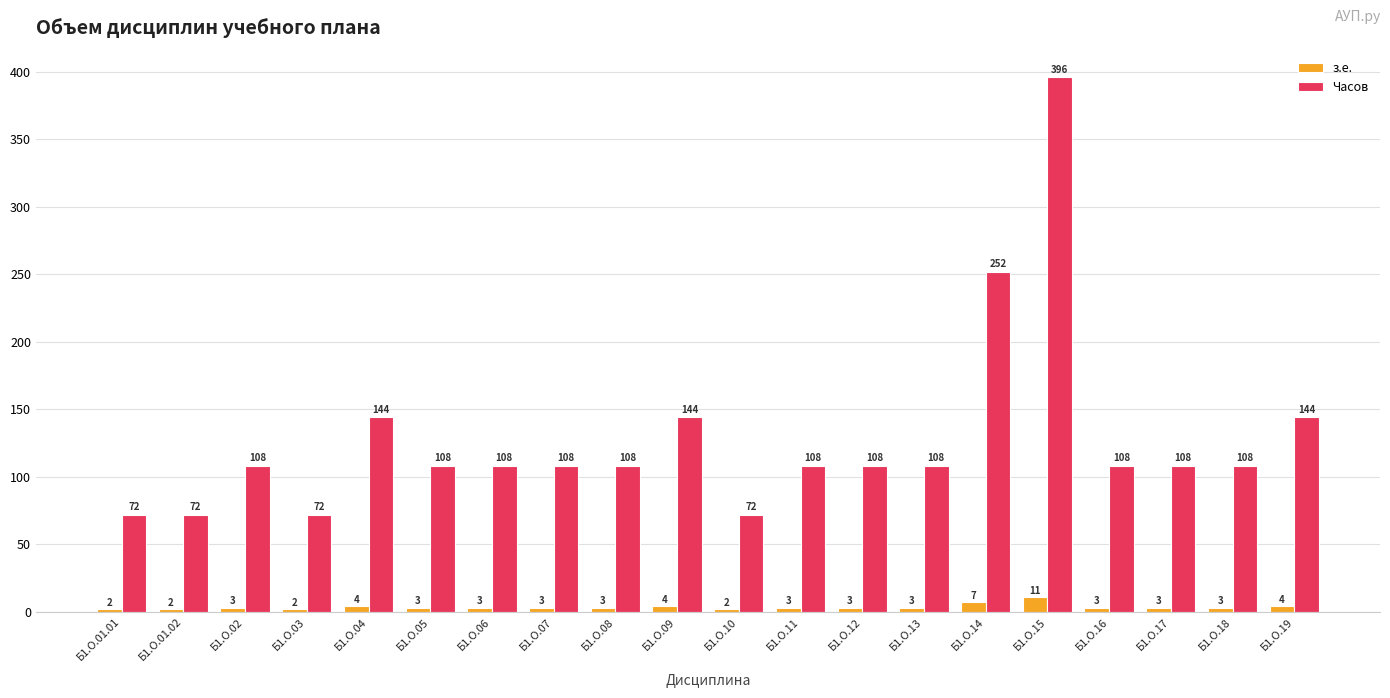

At which label does з.е. reach its peak?

Б1.О.15